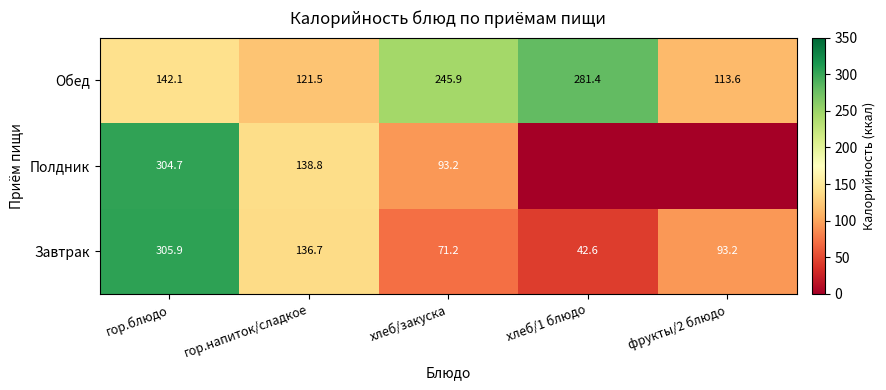

What is the difference between the second highest and minimum values in the Обед series?

132.3